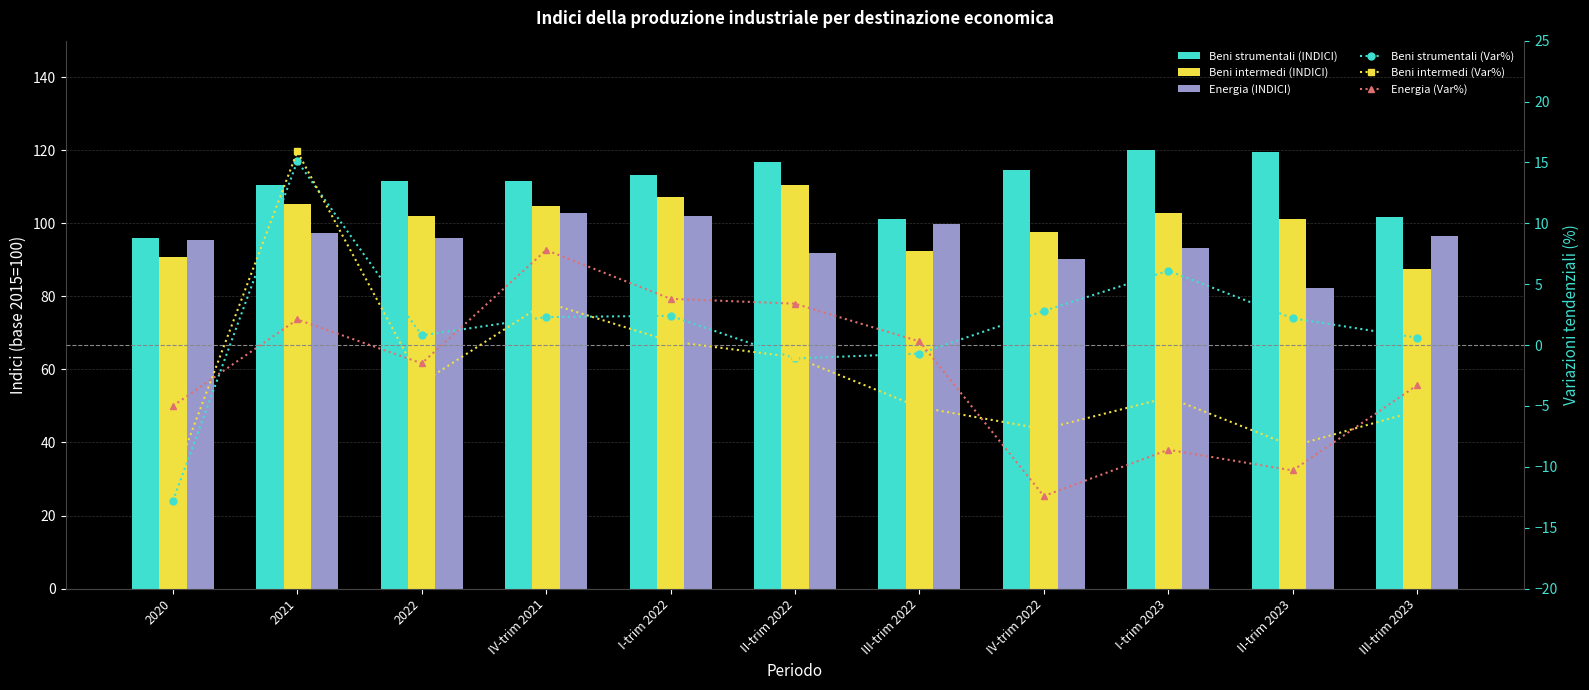

Does the chart contain stacked bars?

No